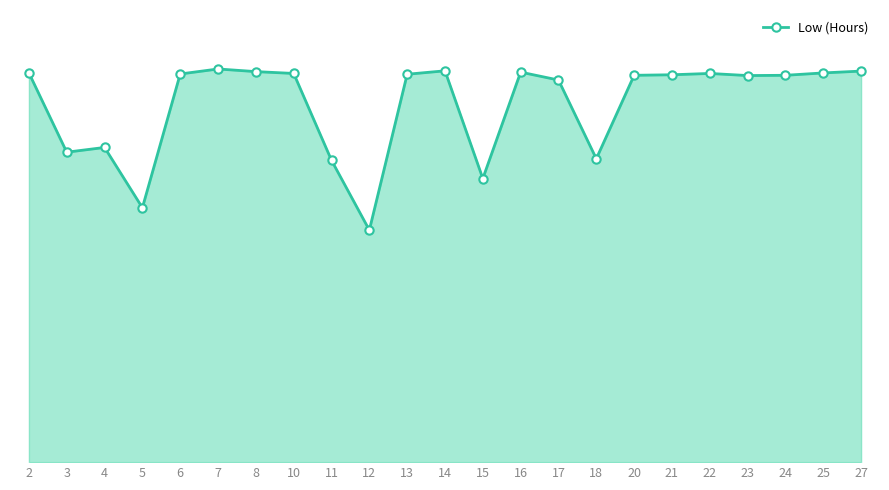

Between 10 and 17, which is larger?

10